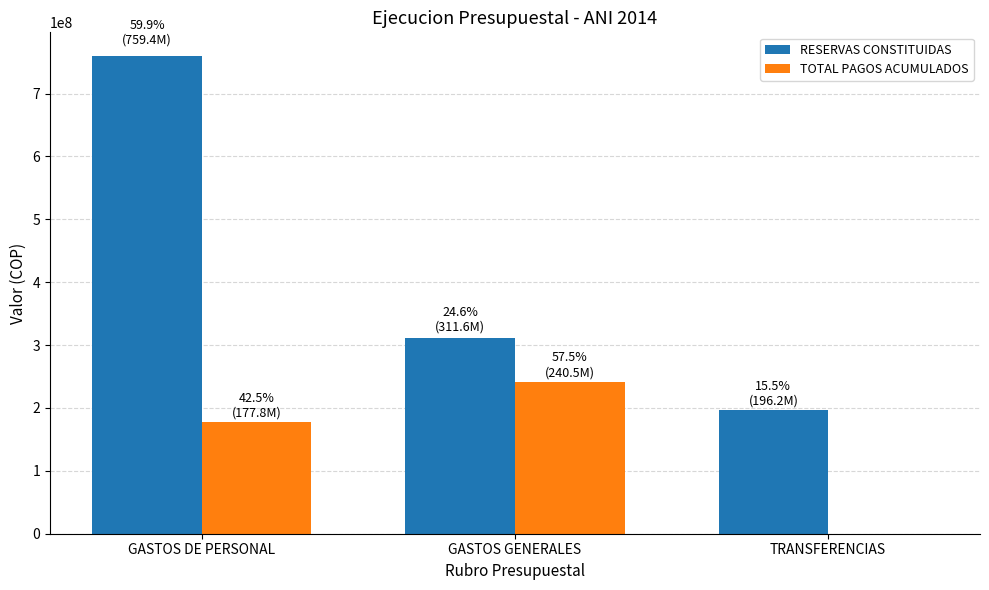

Where is TOTAL PAGOS ACUMULADOS nearest to the value 120253832?

GASTOS DE PERSONAL